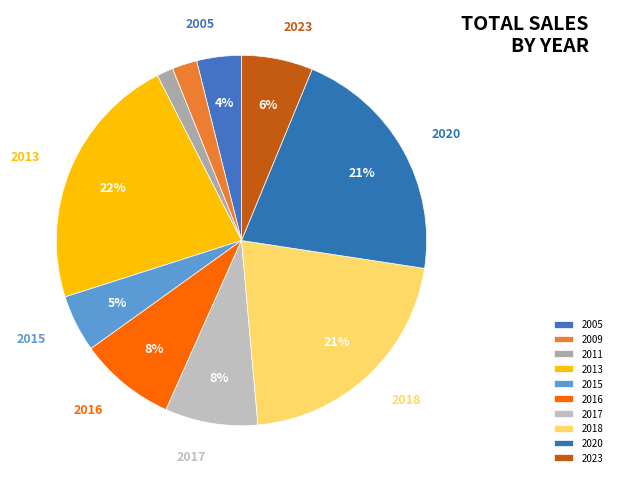

How many segments does this pie chart have?

10